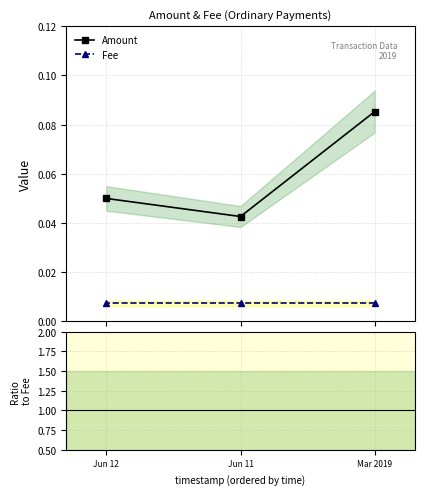

Count the Amount values in the range 0 to 1.

3